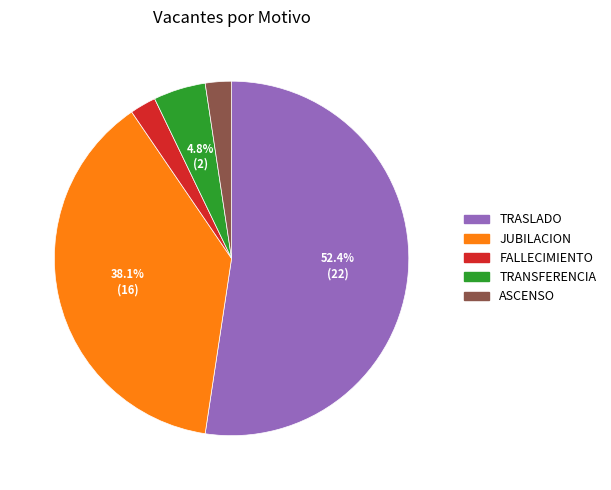

Is there a majority slice in this chart?

Yes